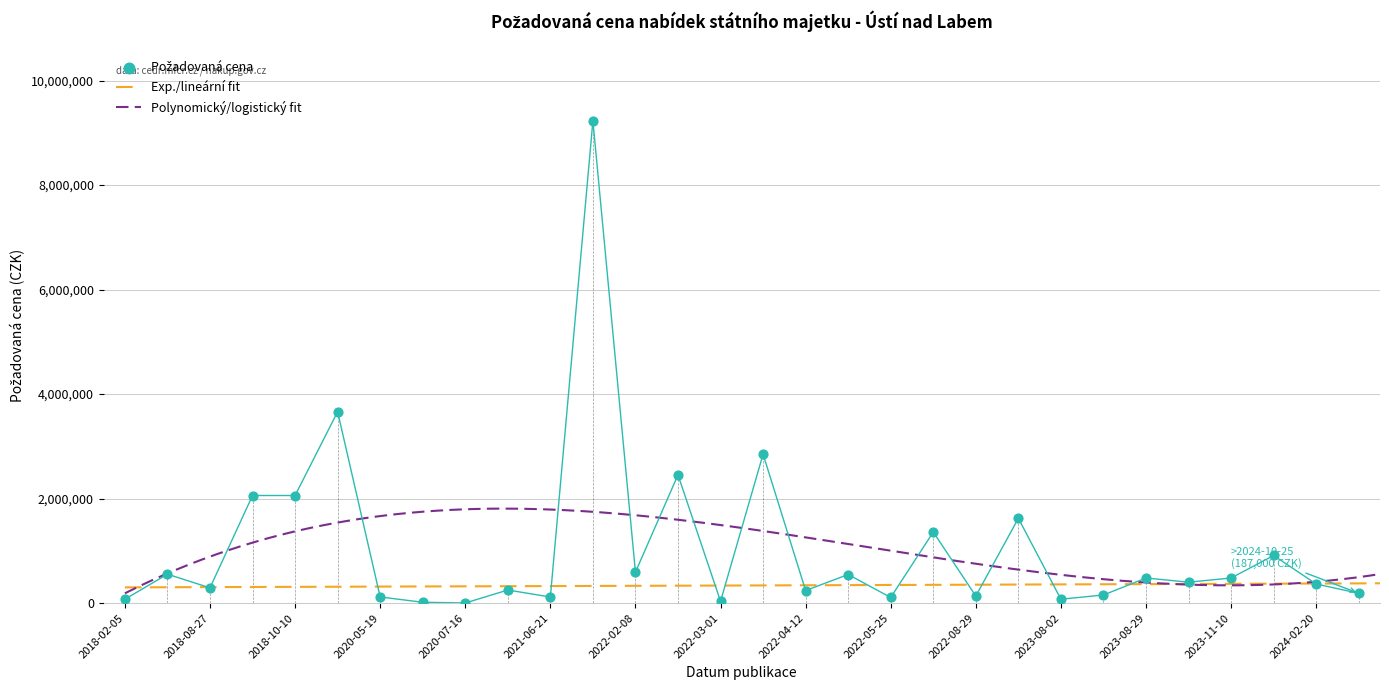

What is the change in value from 2020-07-16 to 2022-02-08?

+589585